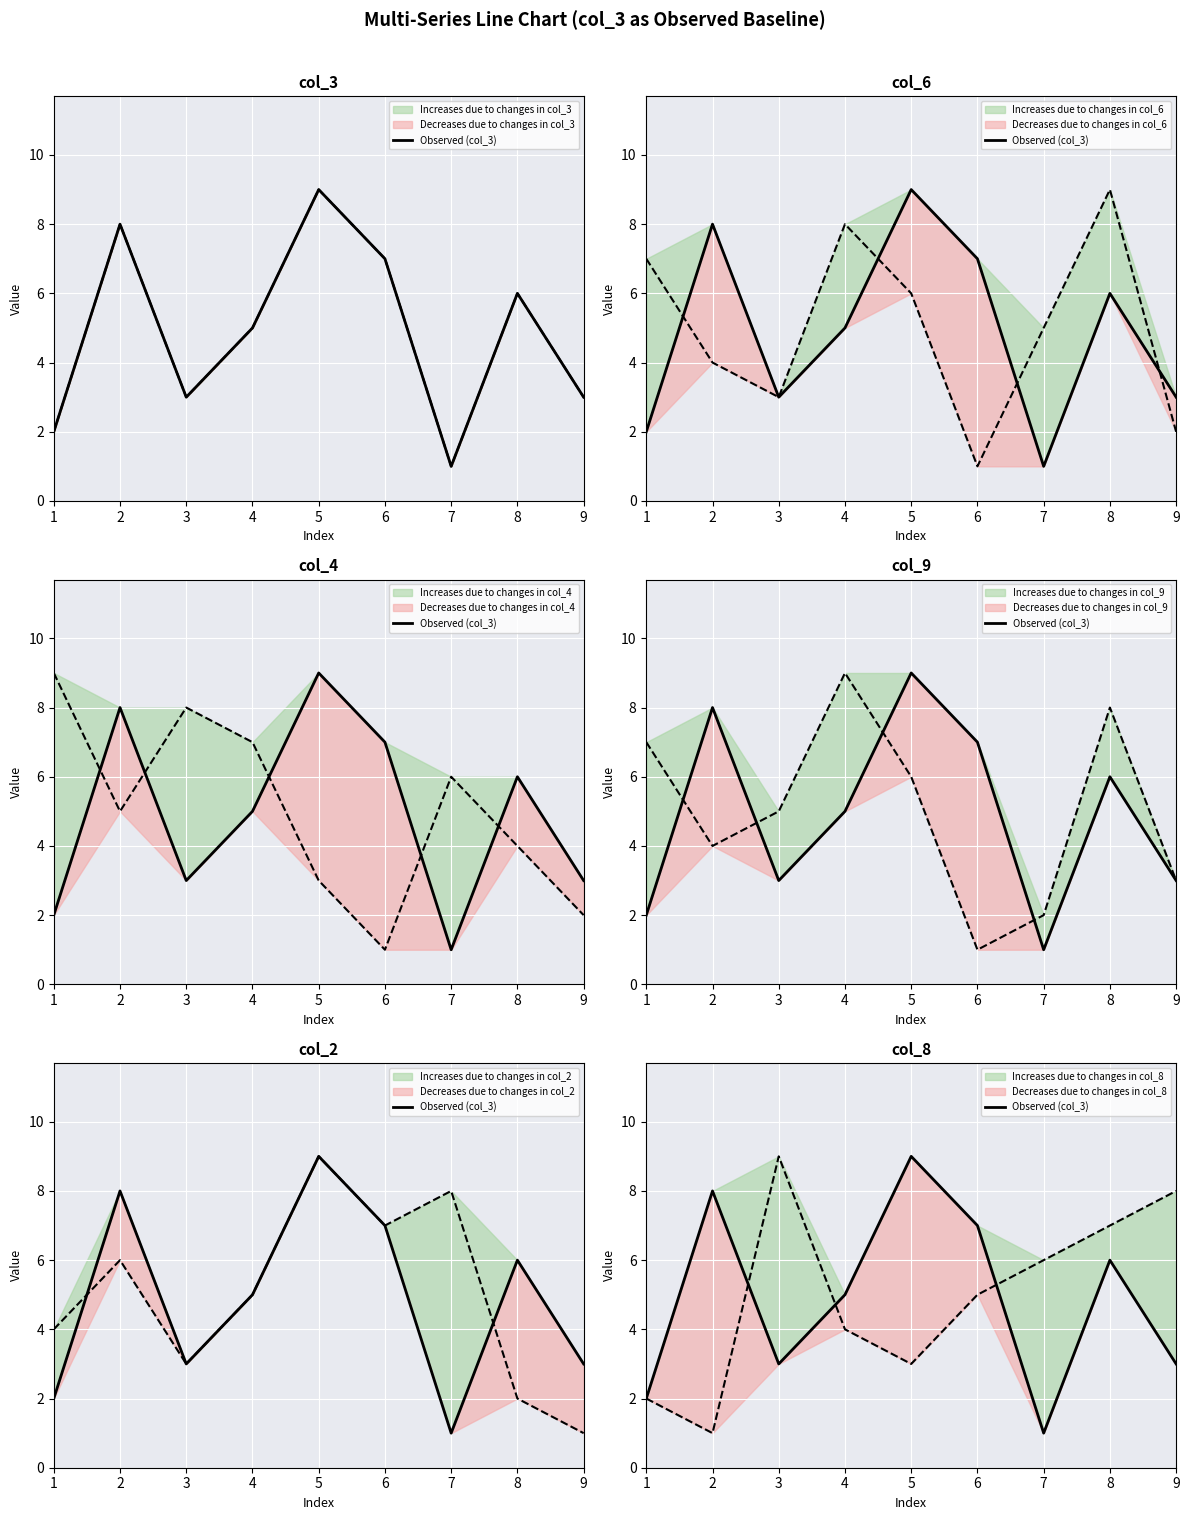

What are all the series names shown in the legend?

col_3, col_6, col_4, col_9, col_2, col_8